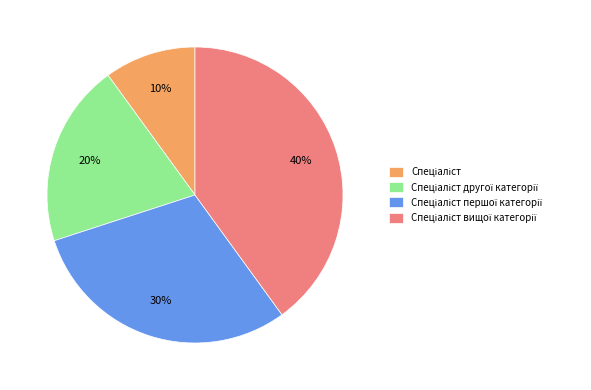

To the nearest percent, what is the difference between the largest and smallest slice percentages?

30%